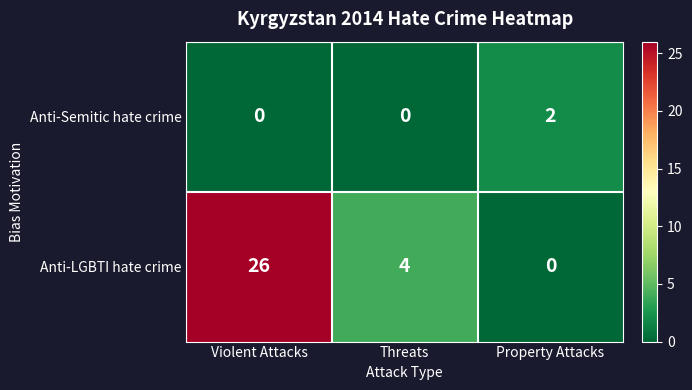

Which series has the largest total across all categories?

Anti-LGBTI hate crime